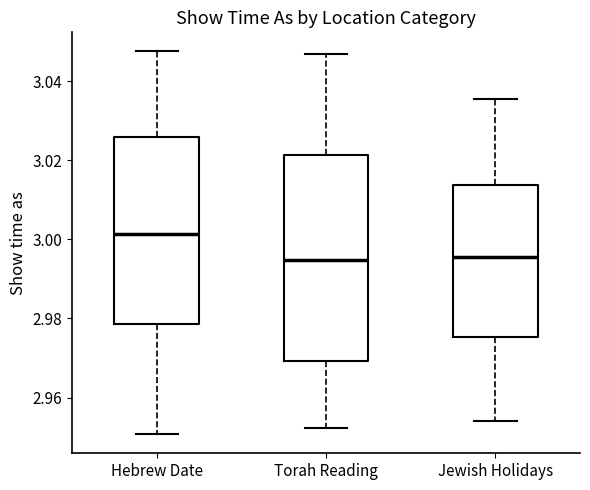

Where does the upper whisker of the box for Torah Reading end on the y-axis? The values are not printed on the chart, so give them approximately, as read against the axis.

3.046